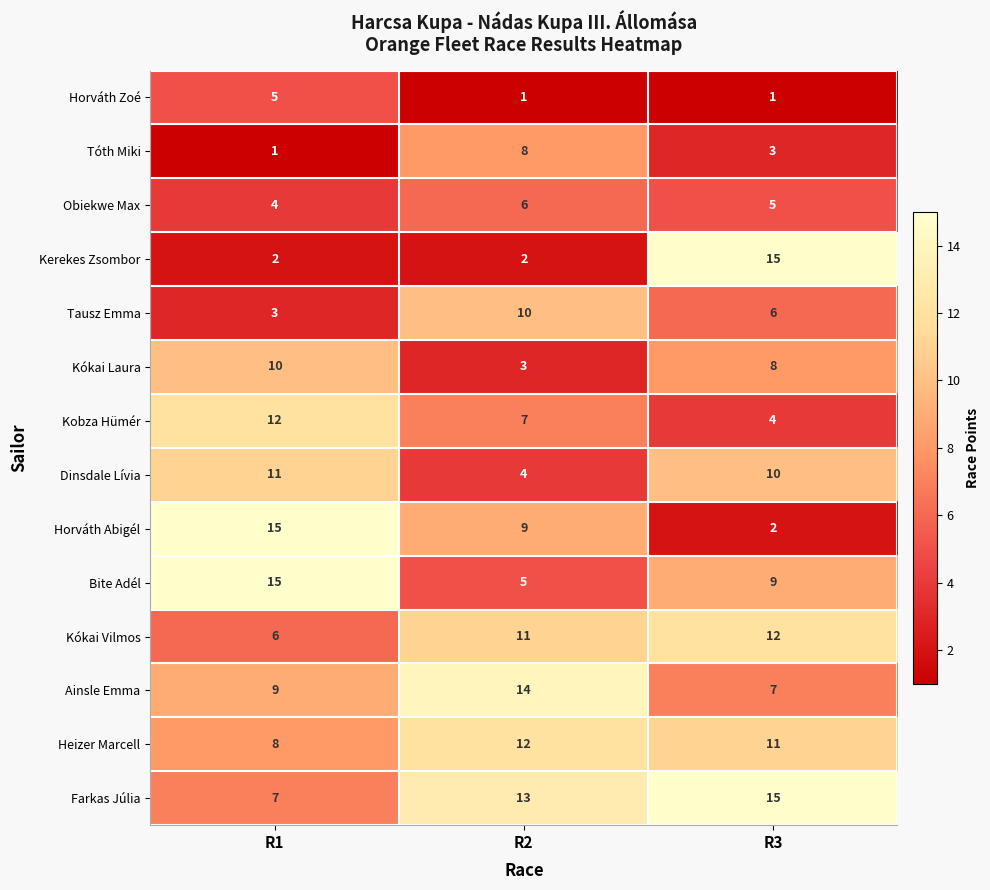

At how many categories does at least one series exceed 12?

3